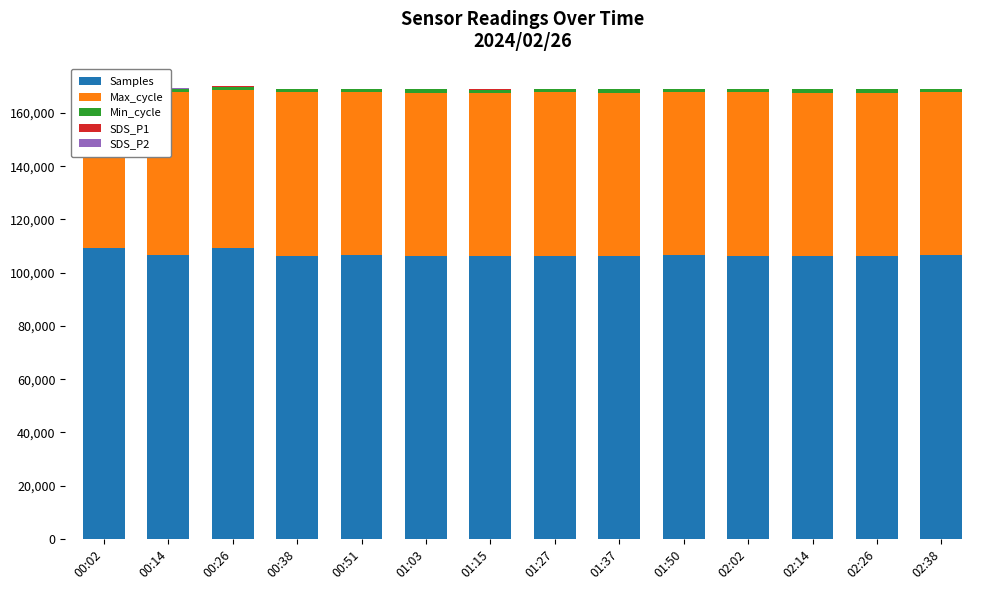

What is the total value across all series at 00:51?

169071.7